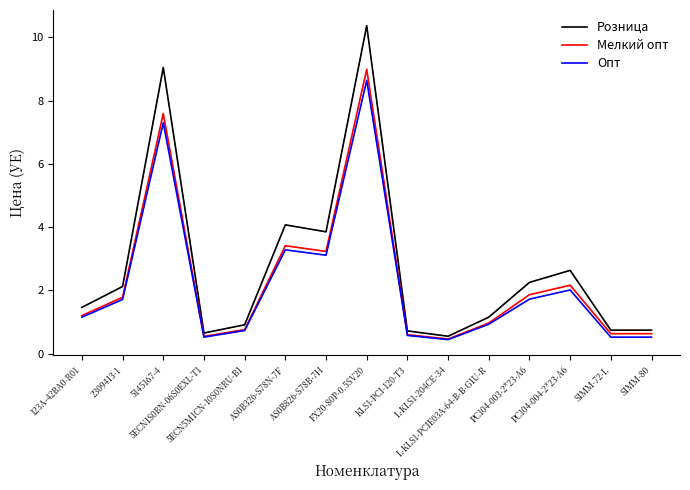

What is the maximum value shown in the chart?

10.4